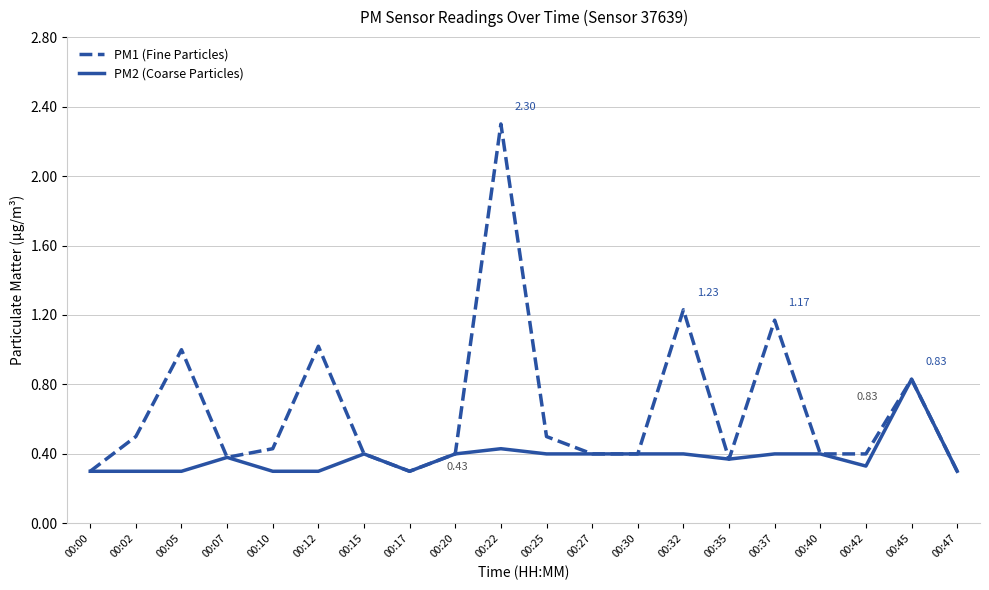

What is the greatest value displayed?

2.3